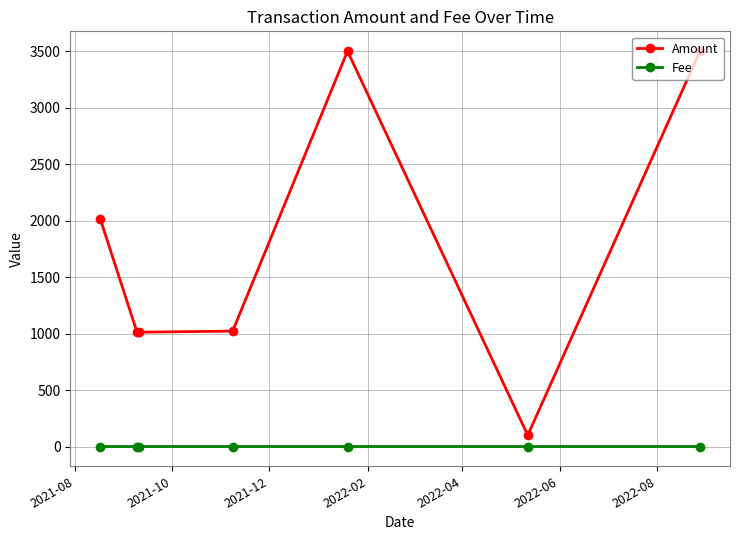

Rank the series by their average value, from lowest to highest.

Fee, Amount